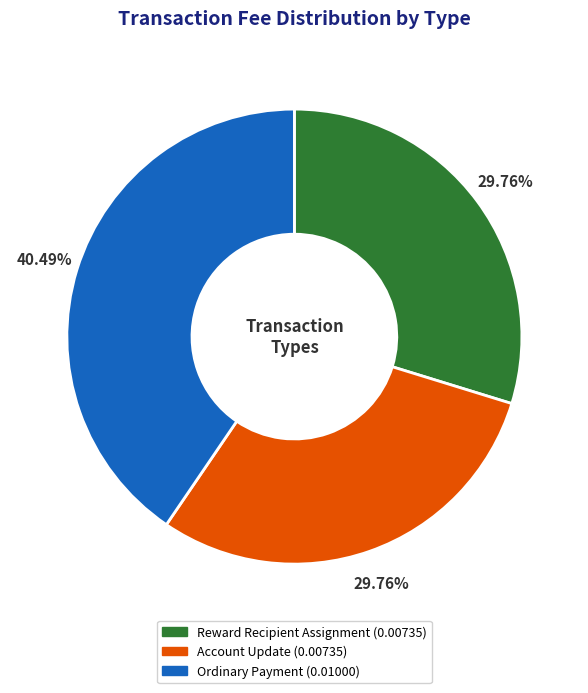

To the nearest percent, what percentage of the pie is Account Update?

30%